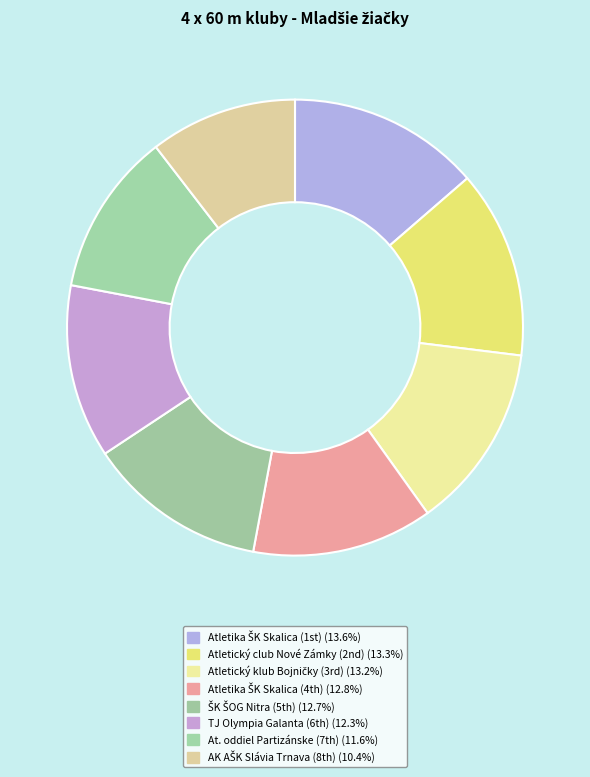

Count the number of slices in the pie.

8